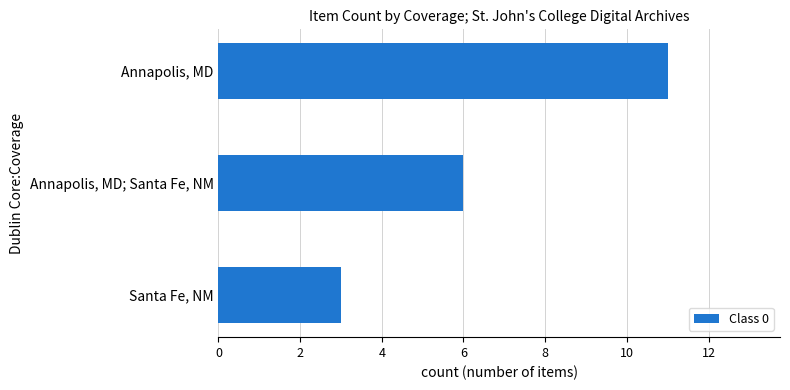

Reading top to bottom, what are all the values shown in this chart?

11	6	3